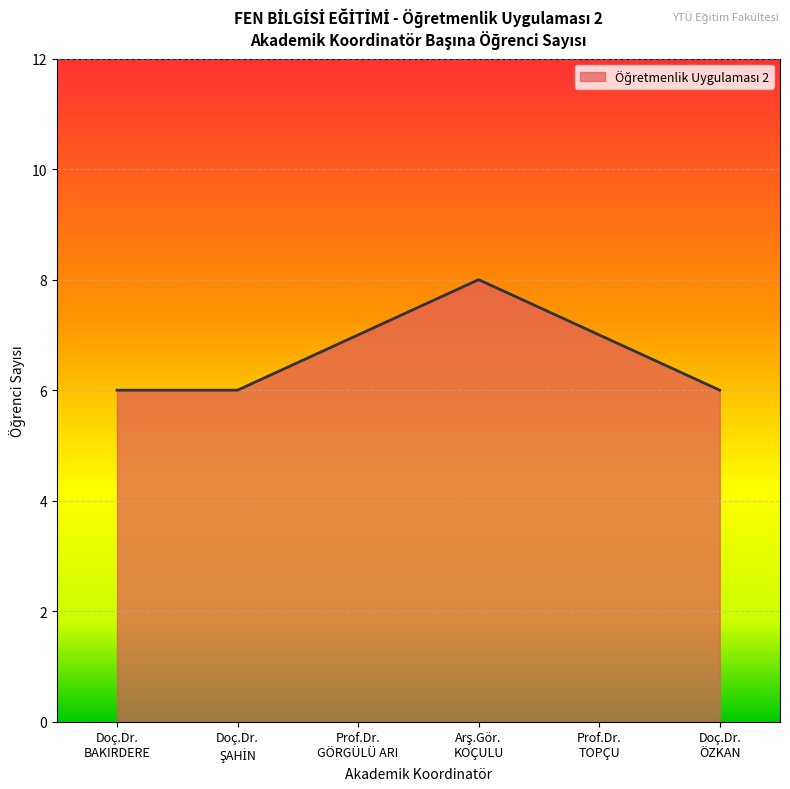

What is the smallest value displayed?

6